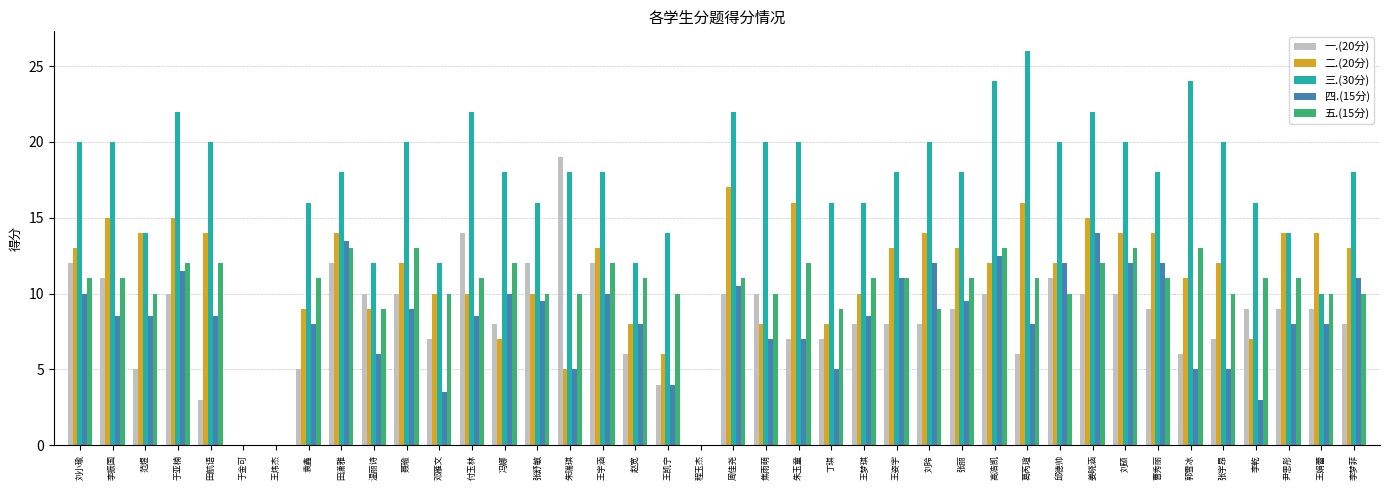

The value of 一.(20分) at 刘小瑜 is 12.0. True or false?

True